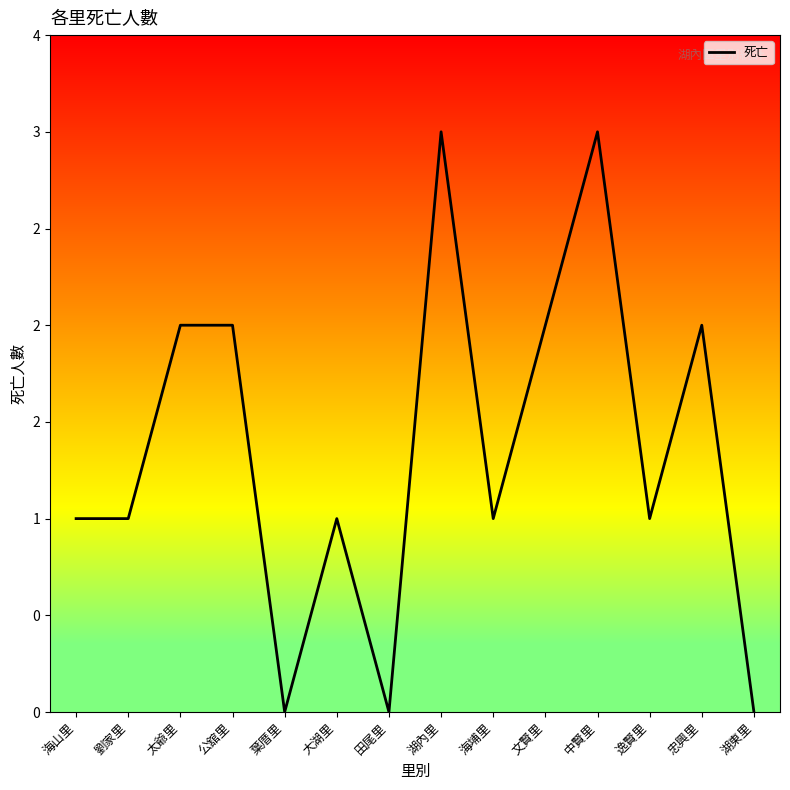

Does the chart have visible grid lines?

No